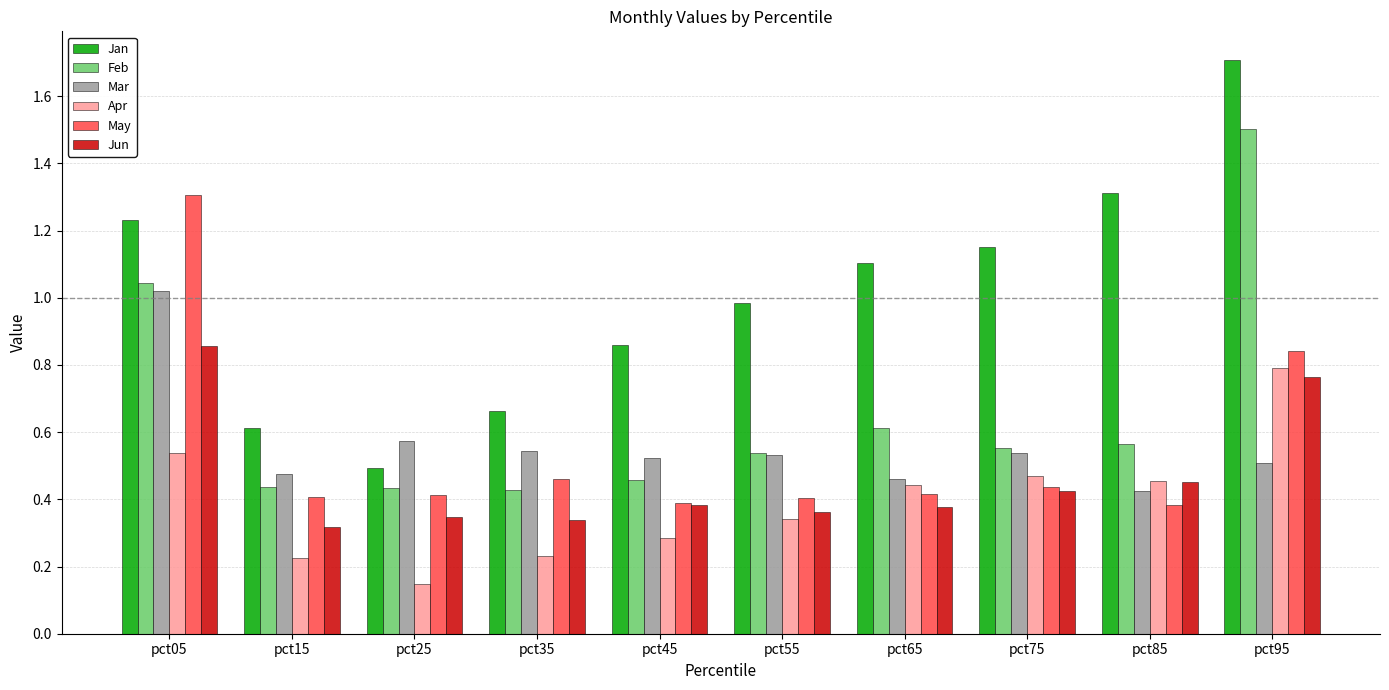

How many bars are there in each group?

6